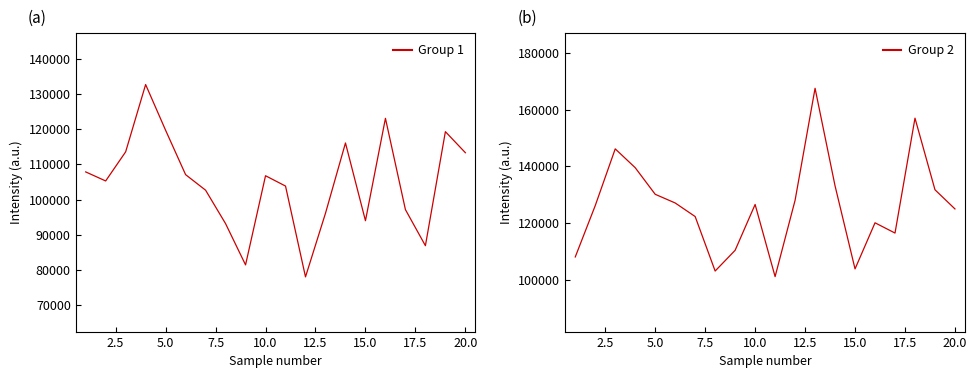

Does the chart have visible grid lines?

No